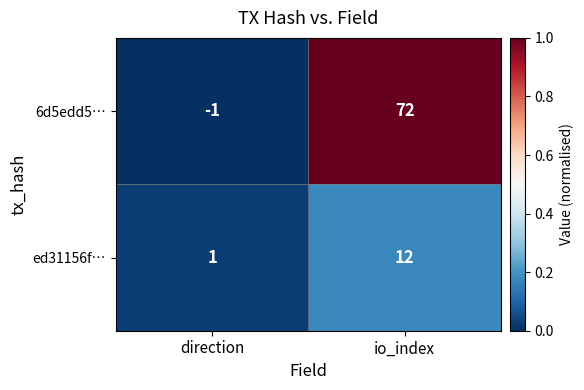

Which series has the largest range (max minus min)?

6d5edd5…